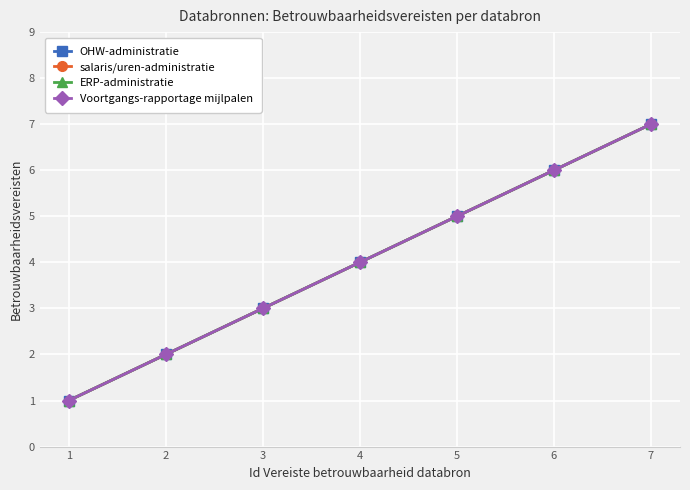

At which label does salaris/uren-administratie first exceed 4?

5